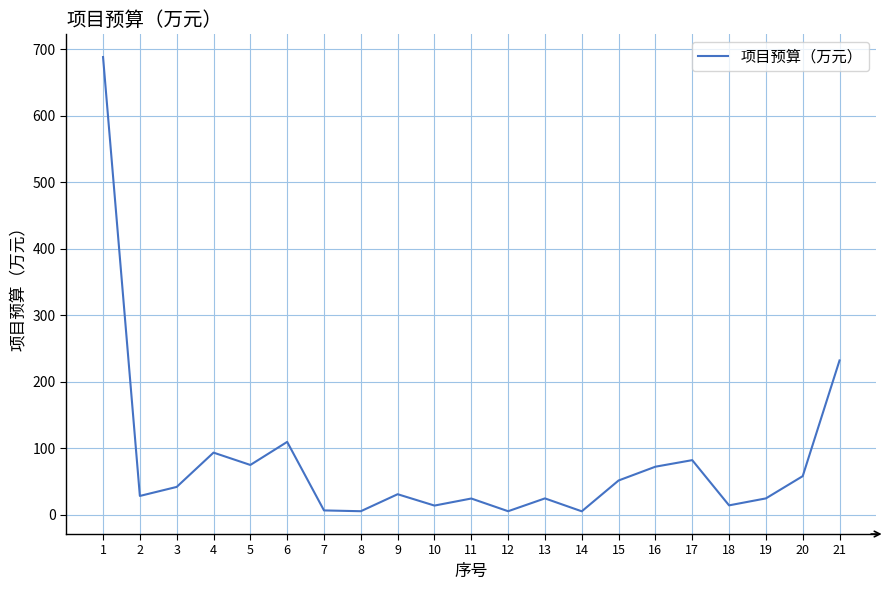

What is the sum of the values at 10 and 1?

702.0